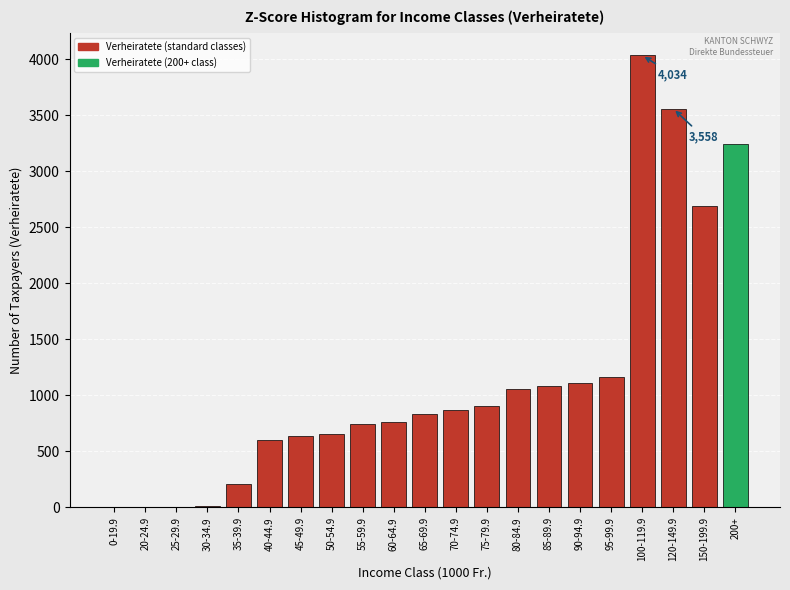

Is it true that the value at 80-84.9 is 573?

False